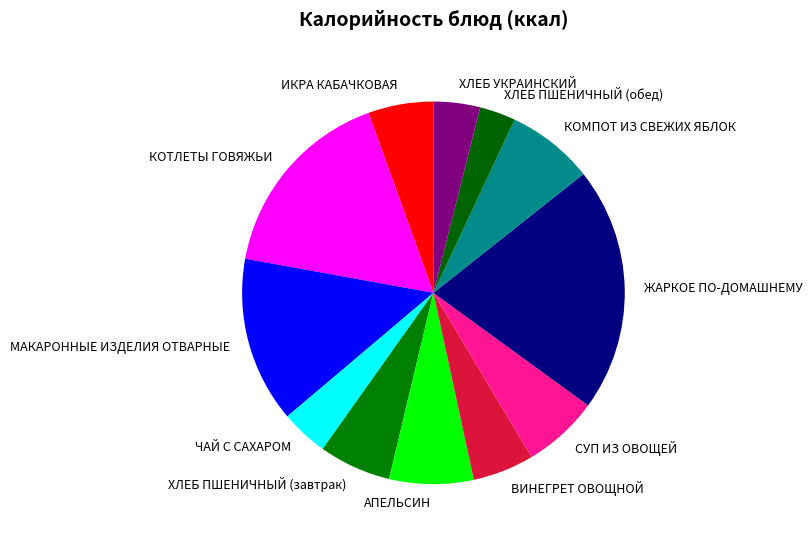

What is the ratio of the value at ХЛЕБ ПШЕНИЧНЫЙ (обед) to the value at ВИНЕГРЕТ ОВОЩНОЙ?

0.6